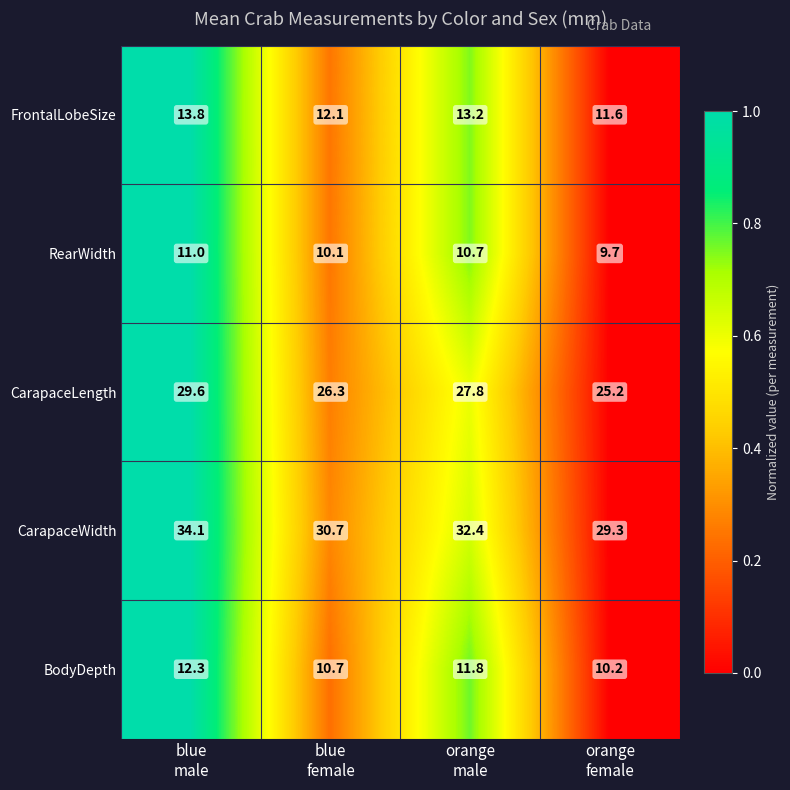

Reading left to right, transcribe all the data shown in this chart.

FrontalLobeSize: 13.8	12.1	13.2	11.6
RearWidth: 11.0	10.1	10.7	9.7
CarapaceLength: 29.6	26.3	27.8	25.2
CarapaceWidth: 34.1	30.7	32.4	29.3
BodyDepth: 12.3	10.7	11.8	10.2